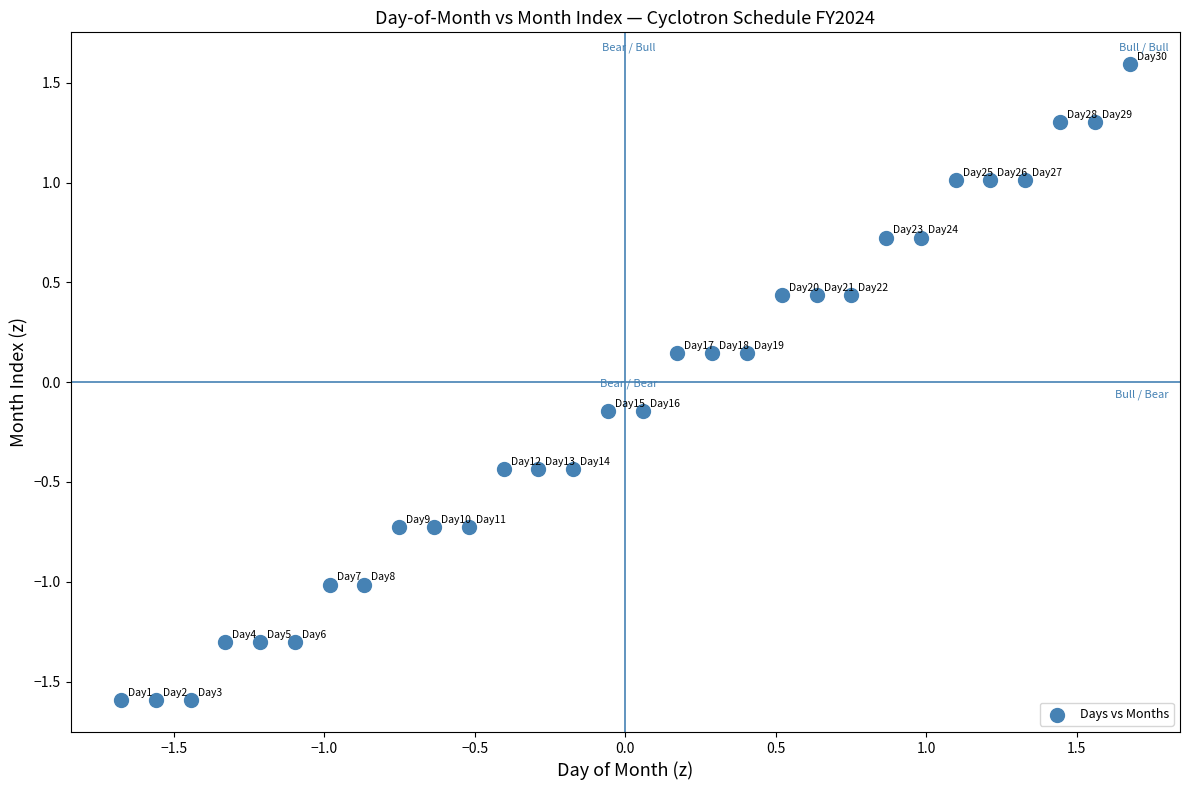

What is the range of X values (max minus min)?

3.4